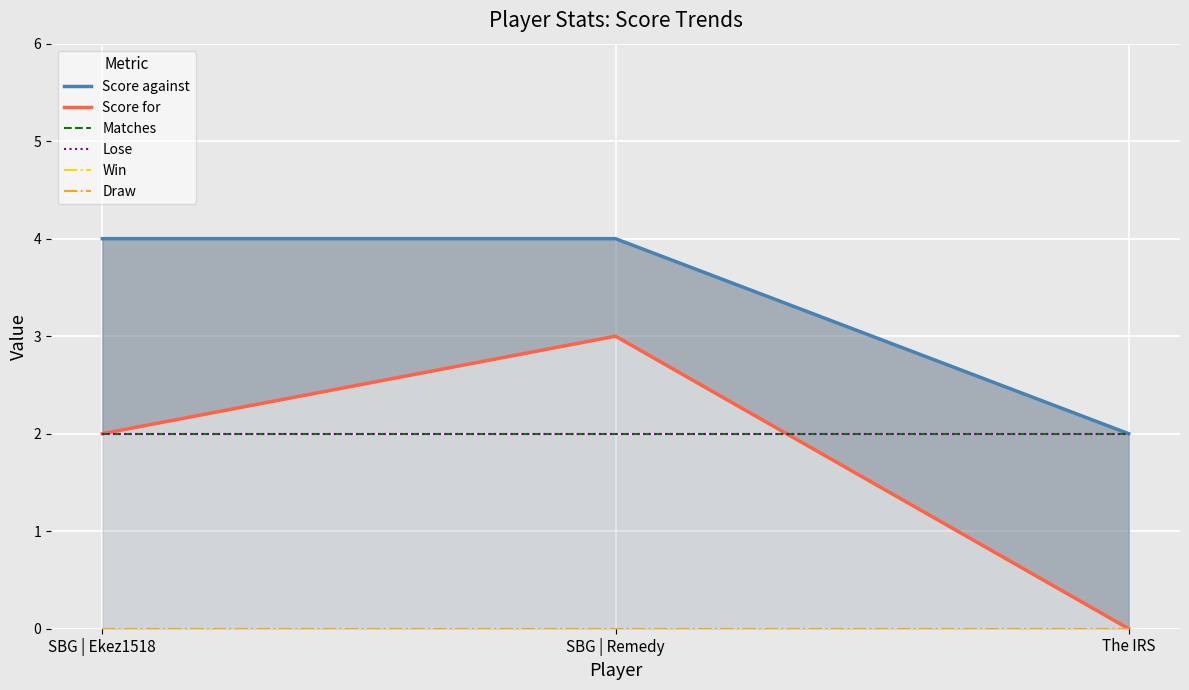

The value of Score against at SBG | Ekez1518 is 4. True or false?

True